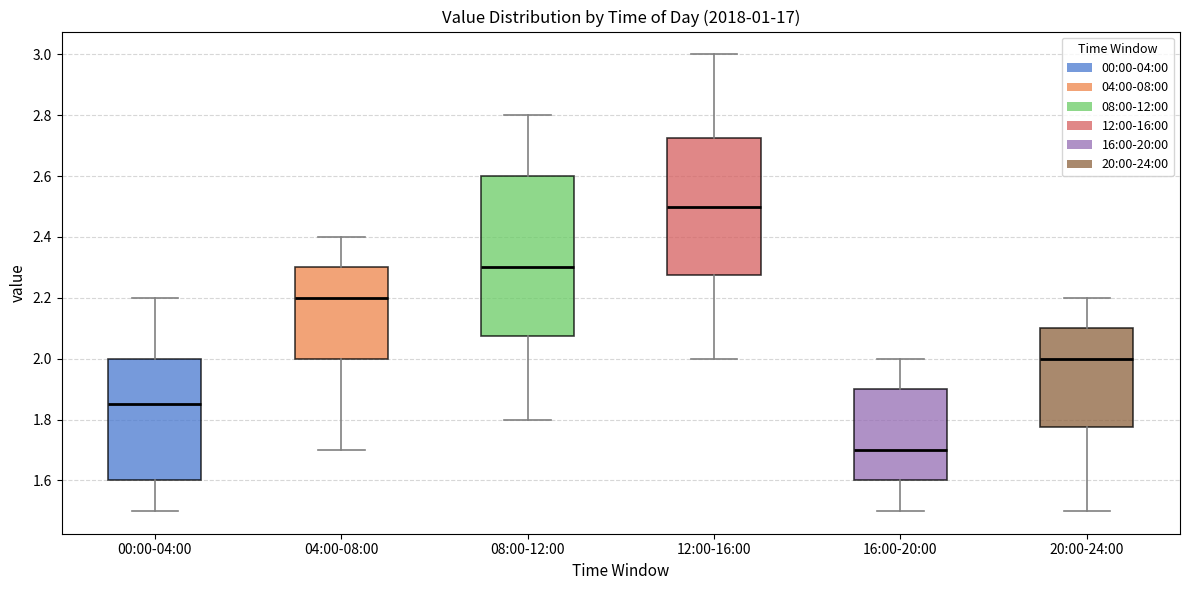

Reading left to right, read every box against the y-axis: the position of its median line, the range the box covers, and the ends of its whiskers. The values are not printed on the chart, so give them approximately, as read against the axis.

00:00-04:00: median 1.86, box 1.60 to 2.00, whiskers 1.50 to 2.20
04:00-08:00: median 2.20, box 2.00 to 2.30, whiskers 1.70 to 2.40
08:00-12:00: median 2.30, box 2.08 to 2.60, whiskers 1.80 to 2.80
12:00-16:00: median 2.50, box 2.28 to 2.72, whiskers 2.00 to 3.00
16:00-20:00: median 1.70, box 1.60 to 1.90, whiskers 1.50 to 2.00
20:00-24:00: median 2.00, box 1.78 to 2.10, whiskers 1.50 to 2.20